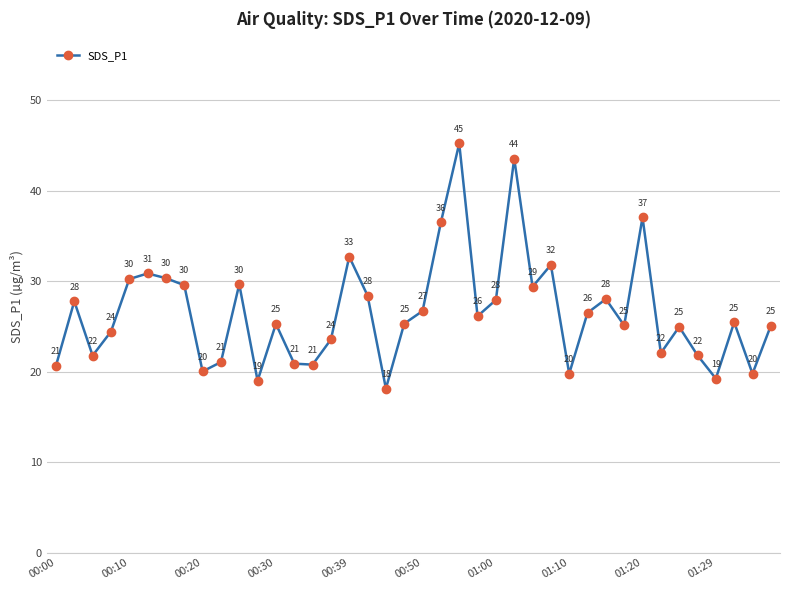

What is the difference between the maximum and second lowest values?

26.2